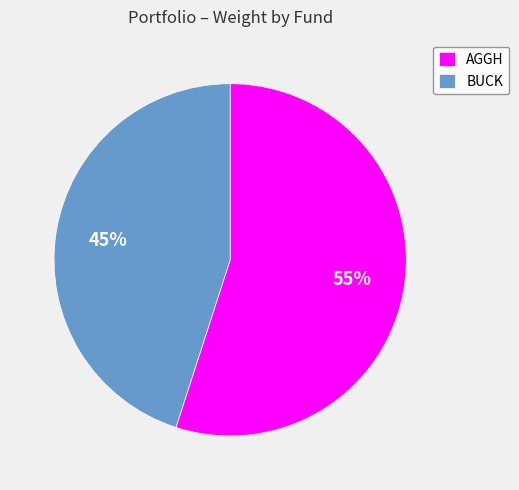

The AGGH slice represents 46% of the pie. True or false?

False